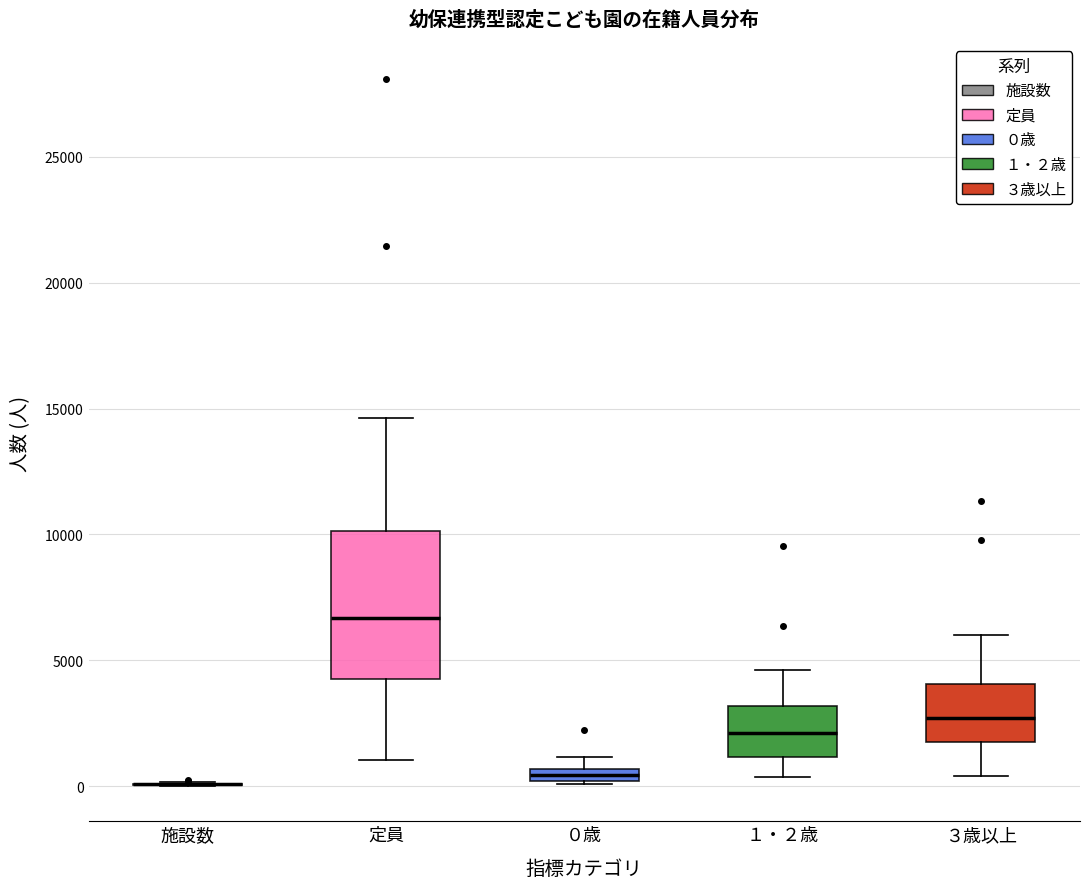

Comparing the boxes themselves (not the whiskers), which one is the tallest?

定員